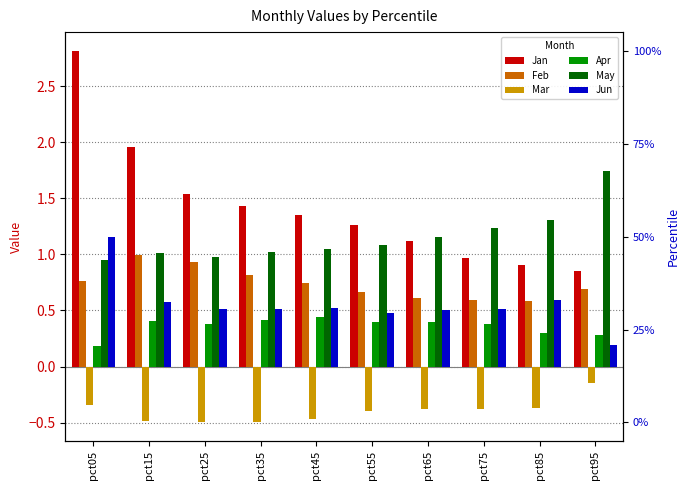

The value of Apr at pct65 is 0.2. True or false?

False